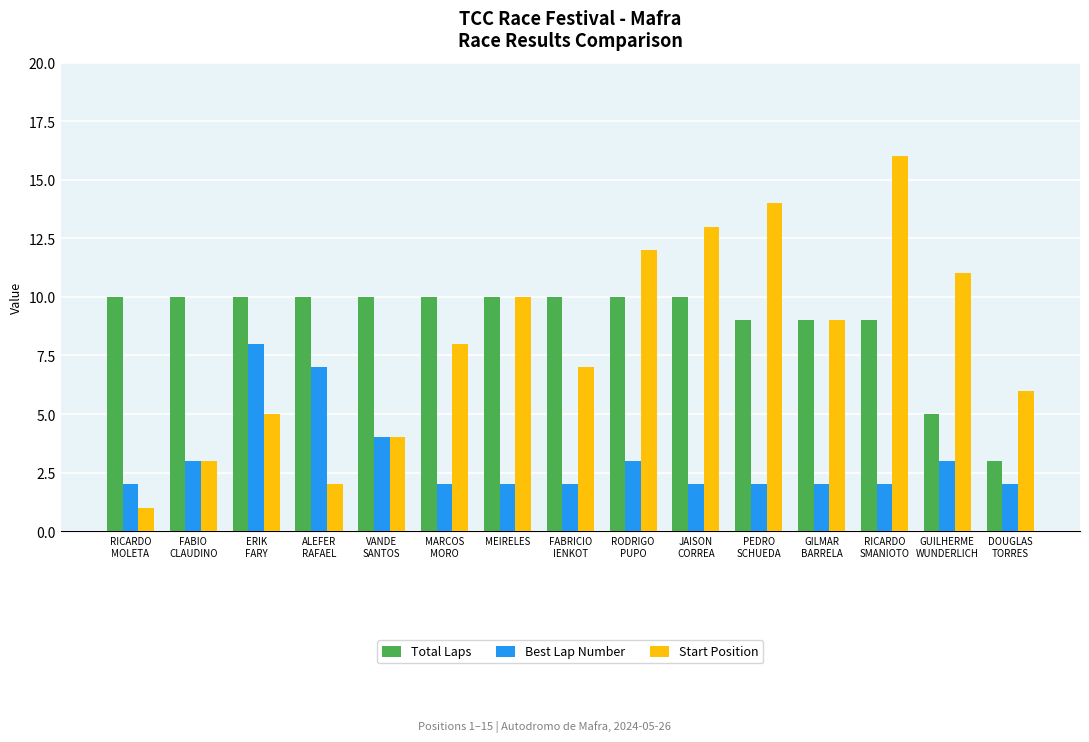

Reading right to left, extract all data points from this chart.

Total Laps: DOUGLAS
TORRES=3	GUILHERME
WUNDERLICH=5	RICARDO
SMANIOTO=9	GILMAR
BARRELA=9	PEDRO
SCHUEDA=9	JAISON
CORREA=10	RODRIGO
PUPO=10	FABRICIO
IENKOT=10	MEIRELES=10	MARCOS
MORO=10	VANDE
SANTOS=10	ALEFER
RAFAEL=10	ERIK
FARY=10	FABIO
CLAUDINO=10	RICARDO
MOLETA=10
Best Lap Number: DOUGLAS
TORRES=2	GUILHERME
WUNDERLICH=3	RICARDO
SMANIOTO=2	GILMAR
BARRELA=2	PEDRO
SCHUEDA=2	JAISON
CORREA=2	RODRIGO
PUPO=3	FABRICIO
IENKOT=2	MEIRELES=2	MARCOS
MORO=2	VANDE
SANTOS=4	ALEFER
RAFAEL=7	ERIK
FARY=8	FABIO
CLAUDINO=3	RICARDO
MOLETA=2
Start Position: DOUGLAS
TORRES=6	GUILHERME
WUNDERLICH=11	RICARDO
SMANIOTO=16	GILMAR
BARRELA=9	PEDRO
SCHUEDA=14	JAISON
CORREA=13	RODRIGO
PUPO=12	FABRICIO
IENKOT=7	MEIRELES=10	MARCOS
MORO=8	VANDE
SANTOS=4	ALEFER
RAFAEL=2	ERIK
FARY=5	FABIO
CLAUDINO=3	RICARDO
MOLETA=1